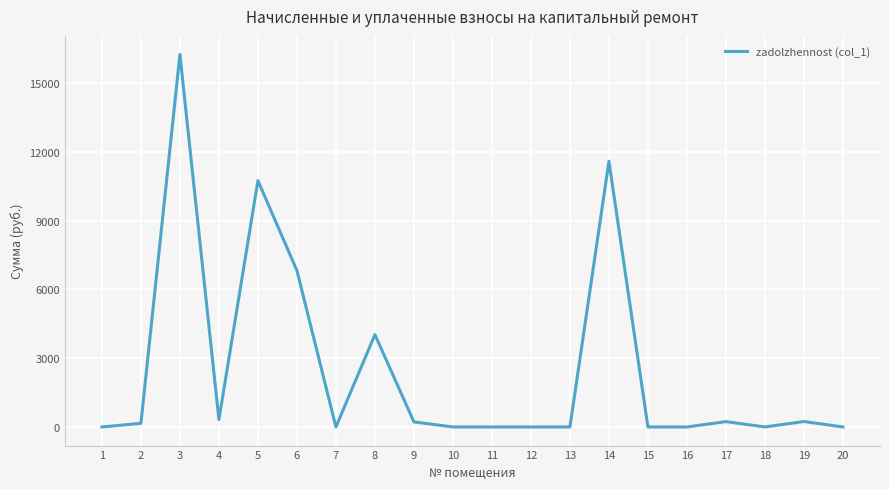

Is it true that the value at 16 is 0.0?

True